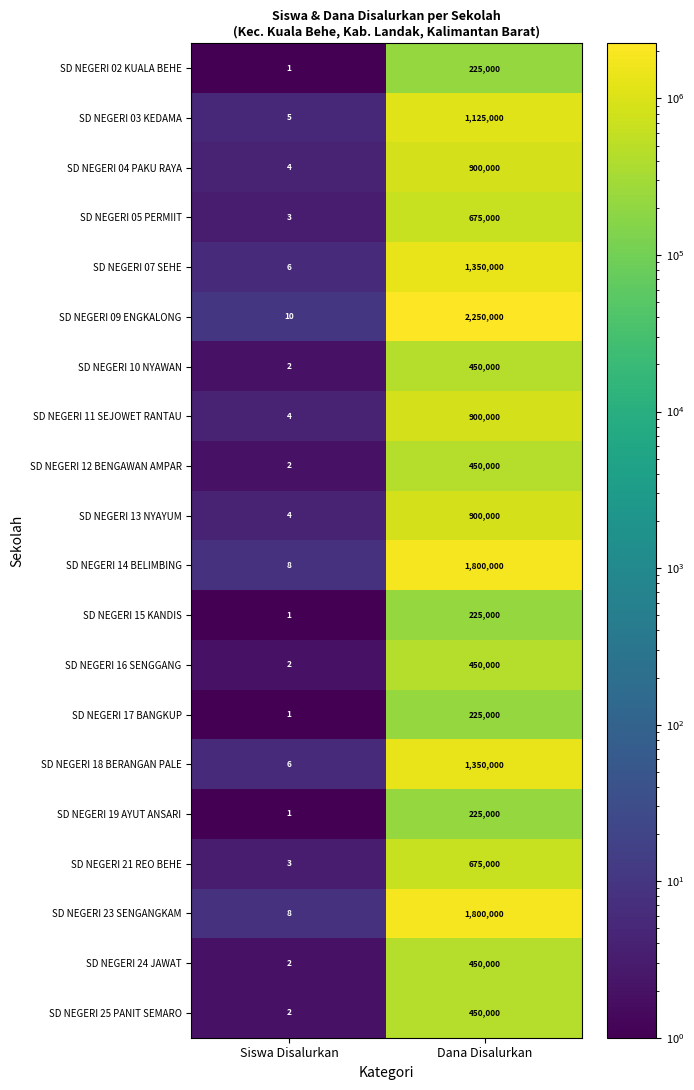

Which series has the largest range (max minus min)?

SD NEGERI 09 ENGKALONG